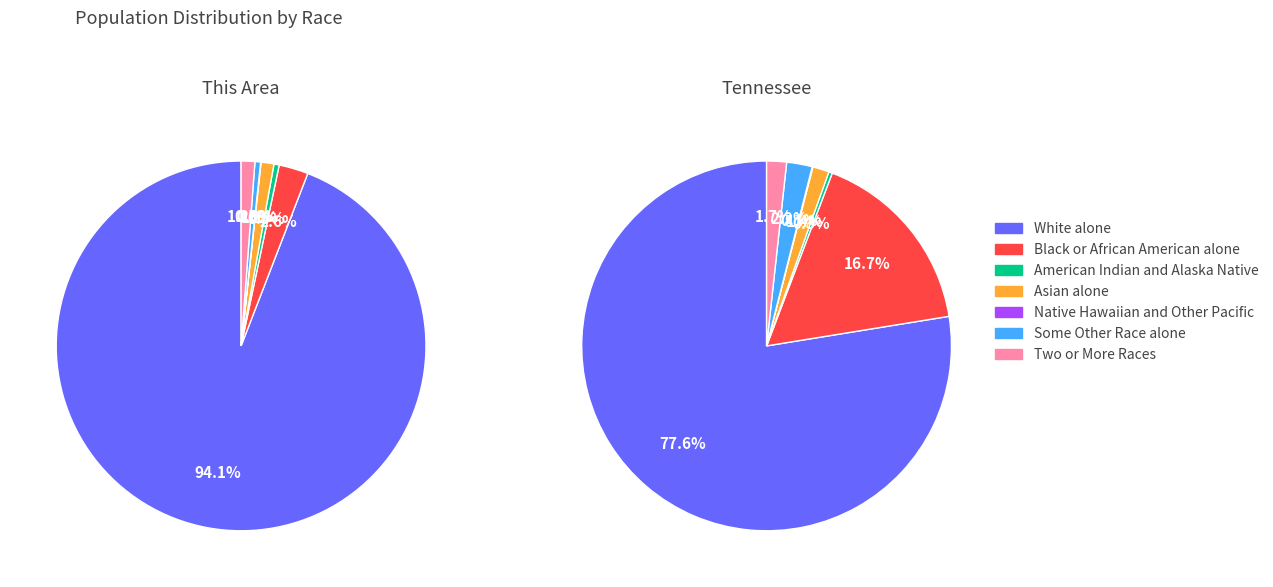

How many segments does this pie chart have?

7